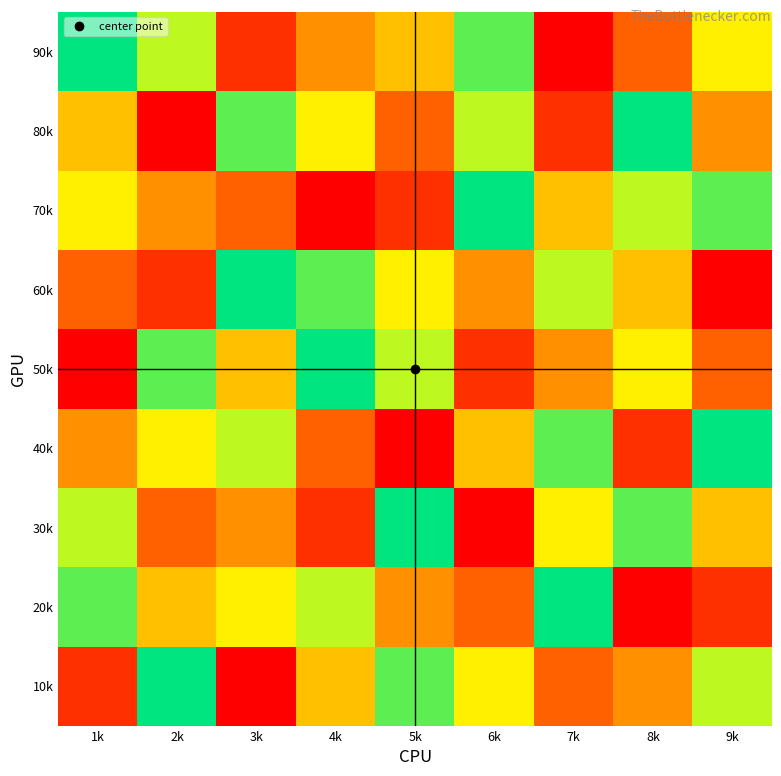

Reading right to left, extract all data points from this chart.

90k: 9k=6	8k=3	7k=1	6k=8	5k=5	4k=4	3k=2	2k=7	1k=9
80k: 9k=4	8k=9	7k=2	6k=7	5k=3	4k=6	3k=8	2k=1	1k=5
70k: 9k=8	8k=7	7k=5	6k=9	5k=2	4k=1	3k=3	2k=4	1k=6
60k: 9k=1	8k=5	7k=7	6k=4	5k=6	4k=8	3k=9	2k=2	1k=3
50k: 9k=3	8k=6	7k=4	6k=2	5k=7	4k=9	3k=5	2k=8	1k=1
40k: 9k=9	8k=2	7k=8	6k=5	5k=1	4k=3	3k=7	2k=6	1k=4
30k: 9k=5	8k=8	7k=6	6k=1	5k=9	4k=2	3k=4	2k=3	1k=7
20k: 9k=2	8k=1	7k=9	6k=3	5k=4	4k=7	3k=6	2k=5	1k=8
10k: 9k=7	8k=4	7k=3	6k=6	5k=8	4k=5	3k=1	2k=9	1k=2